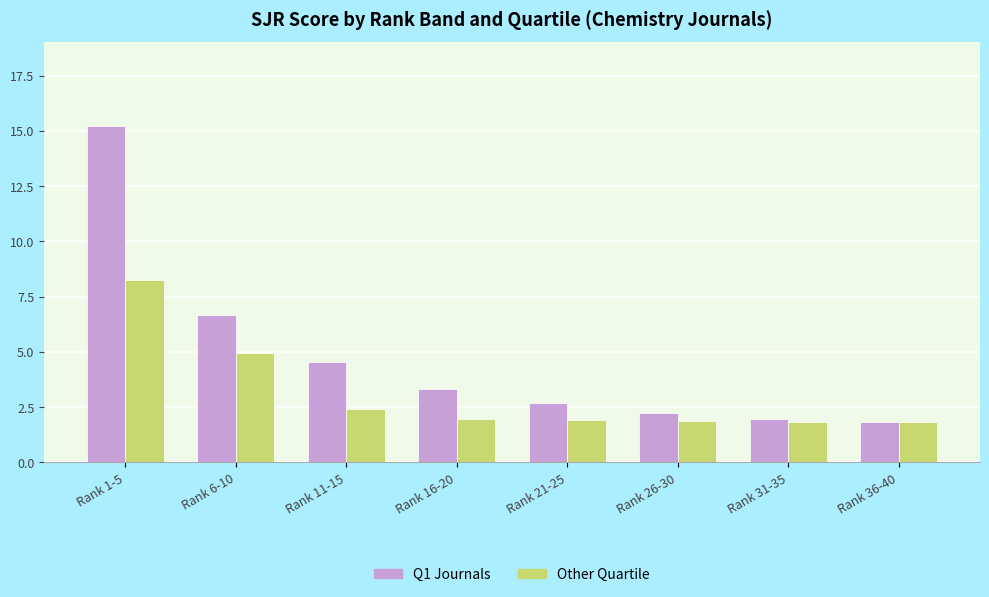

What is the sum of the Other Quartile values at Rank 26-30 and Rank 36-40?

3.7